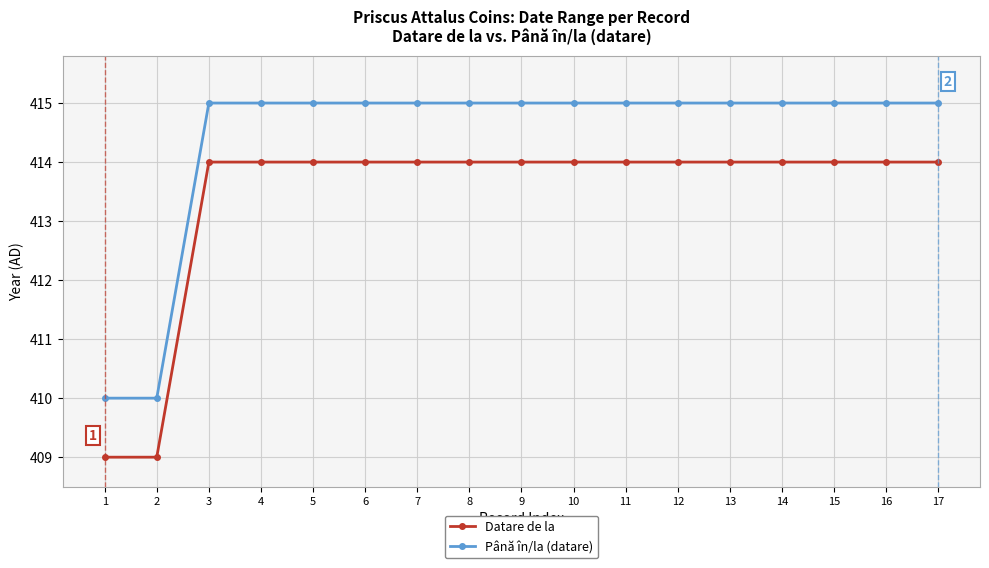

What is the total value across all series at 3?

829